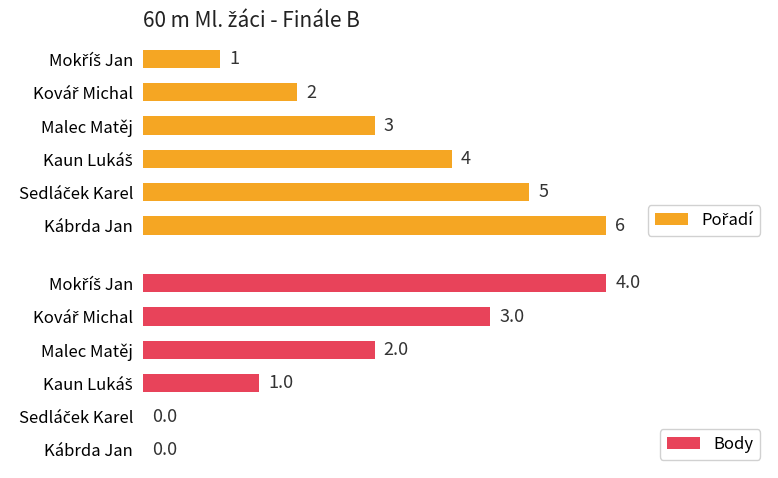

Rank the series by their average value, from highest to lowest.

Pořadí, Body